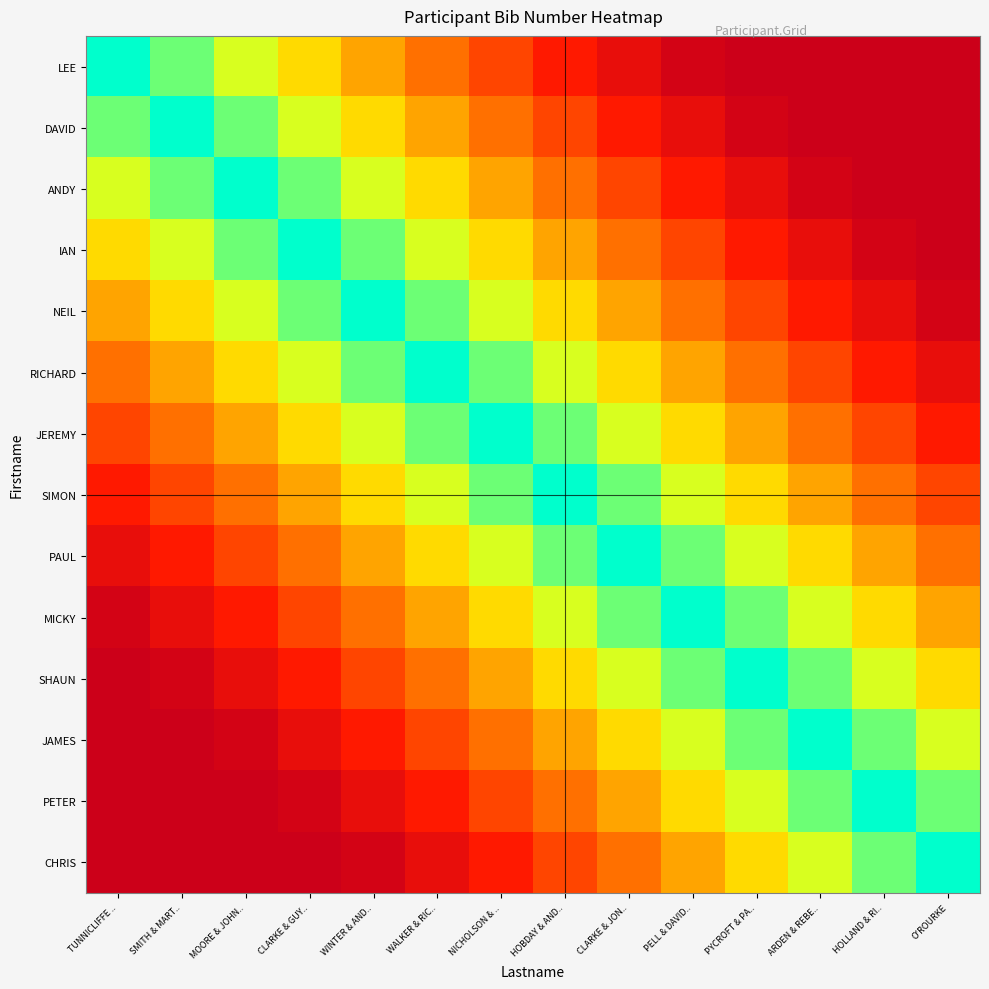

Reading left to right, extract all data points from this chart.

LEE: TUNNICLIFFE ..=1.0	SMITH & MART..=0.9	MOORE & JOHN..=0.8	CLARKE & GUY..=0.7	WINTER & AND..=0.6	WALKER & RIC..=0.5	NICHOLSON & ..=0.4	HOBDAY & AND..=0.2	CLARKE & JON..=0.1	PELL & DAVID..=0.0	PYCROFT & PA..=0.0	ARDEN & REBE..=0.0	HOLLAND & RI..=0.0	O'ROURKE=0.0
DAVID: TUNNICLIFFE ..=0.9	SMITH & MART..=1.0	MOORE & JOHN..=0.9	CLARKE & GUY..=0.8	WINTER & AND..=0.7	WALKER & RIC..=0.6	NICHOLSON & ..=0.5	HOBDAY & AND..=0.4	CLARKE & JON..=0.2	PELL & DAVID..=0.1	PYCROFT & PA..=0.0	ARDEN & REBE..=0.0	HOLLAND & RI..=0.0	O'ROURKE=0.0
ANDY: TUNNICLIFFE ..=0.8	SMITH & MART..=0.9	MOORE & JOHN..=1.0	CLARKE & GUY..=0.9	WINTER & AND..=0.8	WALKER & RIC..=0.7	NICHOLSON & ..=0.6	HOBDAY & AND..=0.5	CLARKE & JON..=0.4	PELL & DAVID..=0.2	PYCROFT & PA..=0.1	ARDEN & REBE..=0.0	HOLLAND & RI..=0.0	O'ROURKE=0.0
IAN: TUNNICLIFFE ..=0.7	SMITH & MART..=0.8	MOORE & JOHN..=0.9	CLARKE & GUY..=1.0	WINTER & AND..=0.9	WALKER & RIC..=0.8	NICHOLSON & ..=0.7	HOBDAY & AND..=0.6	CLARKE & JON..=0.5	PELL & DAVID..=0.4	PYCROFT & PA..=0.2	ARDEN & REBE..=0.1	HOLLAND & RI..=0.0	O'ROURKE=0.0
NEIL: TUNNICLIFFE ..=0.6	SMITH & MART..=0.7	MOORE & JOHN..=0.8	CLARKE & GUY..=0.9	WINTER & AND..=1.0	WALKER & RIC..=0.9	NICHOLSON & ..=0.8	HOBDAY & AND..=0.7	CLARKE & JON..=0.6	PELL & DAVID..=0.5	PYCROFT & PA..=0.4	ARDEN & REBE..=0.2	HOLLAND & RI..=0.1	O'ROURKE=0.0
RICHARD: TUNNICLIFFE ..=0.5	SMITH & MART..=0.6	MOORE & JOHN..=0.7	CLARKE & GUY..=0.8	WINTER & AND..=0.9	WALKER & RIC..=1.0	NICHOLSON & ..=0.9	HOBDAY & AND..=0.8	CLARKE & JON..=0.7	PELL & DAVID..=0.6	PYCROFT & PA..=0.5	ARDEN & REBE..=0.4	HOLLAND & RI..=0.2	O'ROURKE=0.1
JEREMY: TUNNICLIFFE ..=0.4	SMITH & MART..=0.5	MOORE & JOHN..=0.6	CLARKE & GUY..=0.7	WINTER & AND..=0.8	WALKER & RIC..=0.9	NICHOLSON & ..=1.0	HOBDAY & AND..=0.9	CLARKE & JON..=0.8	PELL & DAVID..=0.7	PYCROFT & PA..=0.6	ARDEN & REBE..=0.5	HOLLAND & RI..=0.4	O'ROURKE=0.2
SIMON: TUNNICLIFFE ..=0.2	SMITH & MART..=0.4	MOORE & JOHN..=0.5	CLARKE & GUY..=0.6	WINTER & AND..=0.7	WALKER & RIC..=0.8	NICHOLSON & ..=0.9	HOBDAY & AND..=1.0	CLARKE & JON..=0.9	PELL & DAVID..=0.8	PYCROFT & PA..=0.7	ARDEN & REBE..=0.6	HOLLAND & RI..=0.5	O'ROURKE=0.4
PAUL: TUNNICLIFFE ..=0.1	SMITH & MART..=0.2	MOORE & JOHN..=0.4	CLARKE & GUY..=0.5	WINTER & AND..=0.6	WALKER & RIC..=0.7	NICHOLSON & ..=0.8	HOBDAY & AND..=0.9	CLARKE & JON..=1.0	PELL & DAVID..=0.9	PYCROFT & PA..=0.8	ARDEN & REBE..=0.7	HOLLAND & RI..=0.6	O'ROURKE=0.5
MICKY: TUNNICLIFFE ..=0.0	SMITH & MART..=0.1	MOORE & JOHN..=0.2	CLARKE & GUY..=0.4	WINTER & AND..=0.5	WALKER & RIC..=0.6	NICHOLSON & ..=0.7	HOBDAY & AND..=0.8	CLARKE & JON..=0.9	PELL & DAVID..=1.0	PYCROFT & PA..=0.9	ARDEN & REBE..=0.8	HOLLAND & RI..=0.7	O'ROURKE=0.6
SHAUN: TUNNICLIFFE ..=0.0	SMITH & MART..=0.0	MOORE & JOHN..=0.1	CLARKE & GUY..=0.2	WINTER & AND..=0.4	WALKER & RIC..=0.5	NICHOLSON & ..=0.6	HOBDAY & AND..=0.7	CLARKE & JON..=0.8	PELL & DAVID..=0.9	PYCROFT & PA..=1.0	ARDEN & REBE..=0.9	HOLLAND & RI..=0.8	O'ROURKE=0.7
JAMES: TUNNICLIFFE ..=0.0	SMITH & MART..=0.0	MOORE & JOHN..=0.0	CLARKE & GUY..=0.1	WINTER & AND..=0.2	WALKER & RIC..=0.4	NICHOLSON & ..=0.5	HOBDAY & AND..=0.6	CLARKE & JON..=0.7	PELL & DAVID..=0.8	PYCROFT & PA..=0.9	ARDEN & REBE..=1.0	HOLLAND & RI..=0.9	O'ROURKE=0.8
PETER: TUNNICLIFFE ..=0.0	SMITH & MART..=0.0	MOORE & JOHN..=0.0	CLARKE & GUY..=0.0	WINTER & AND..=0.1	WALKER & RIC..=0.2	NICHOLSON & ..=0.4	HOBDAY & AND..=0.5	CLARKE & JON..=0.6	PELL & DAVID..=0.7	PYCROFT & PA..=0.8	ARDEN & REBE..=0.9	HOLLAND & RI..=1.0	O'ROURKE=0.9
CHRIS: TUNNICLIFFE ..=0.0	SMITH & MART..=0.0	MOORE & JOHN..=0.0	CLARKE & GUY..=0.0	WINTER & AND..=0.0	WALKER & RIC..=0.1	NICHOLSON & ..=0.2	HOBDAY & AND..=0.4	CLARKE & JON..=0.5	PELL & DAVID..=0.6	PYCROFT & PA..=0.7	ARDEN & REBE..=0.8	HOLLAND & RI..=0.9	O'ROURKE=1.0